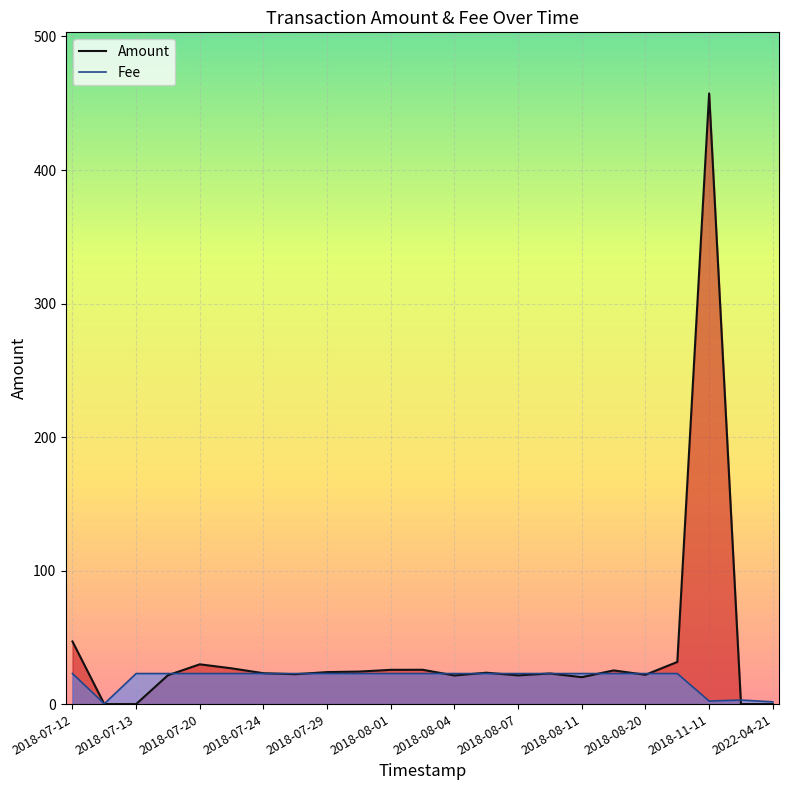

Count the number of data series in this chart.

2